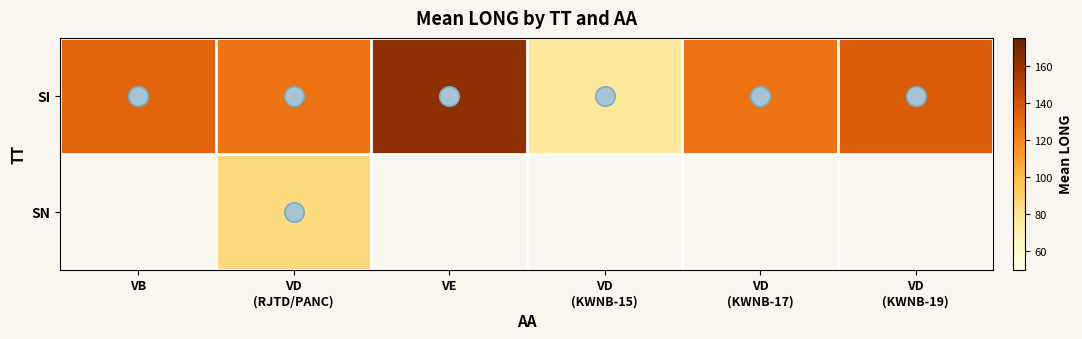

What is the difference between the highest and lowest values at VD
(KWNB-17)?

127.0